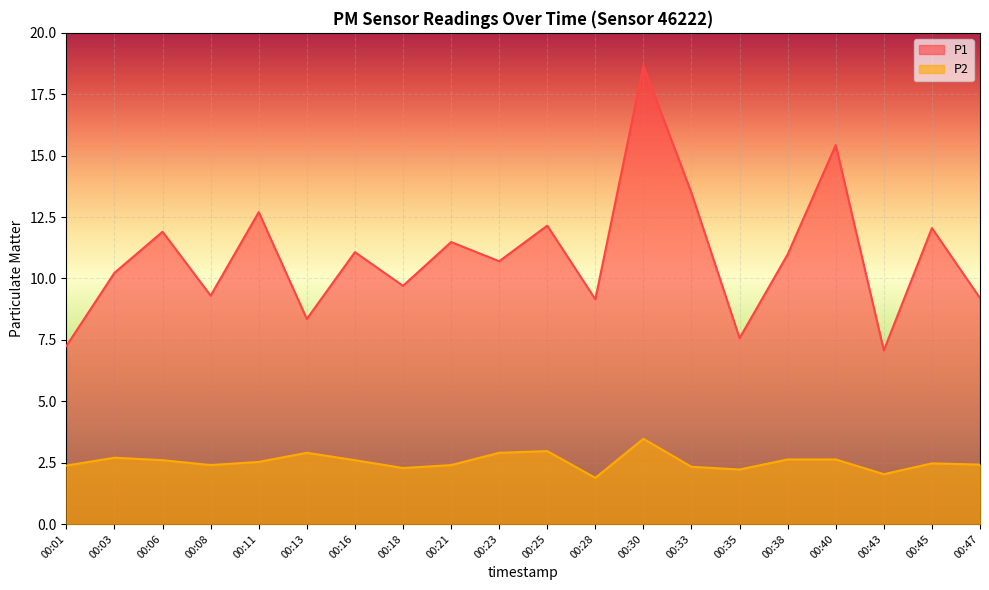

How many series are shown in this chart?

2